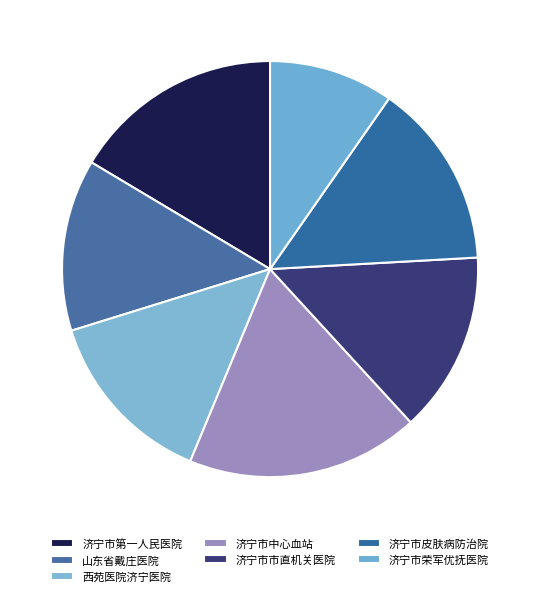

Is 济宁市市直机关医院 the majority of the pie?

No